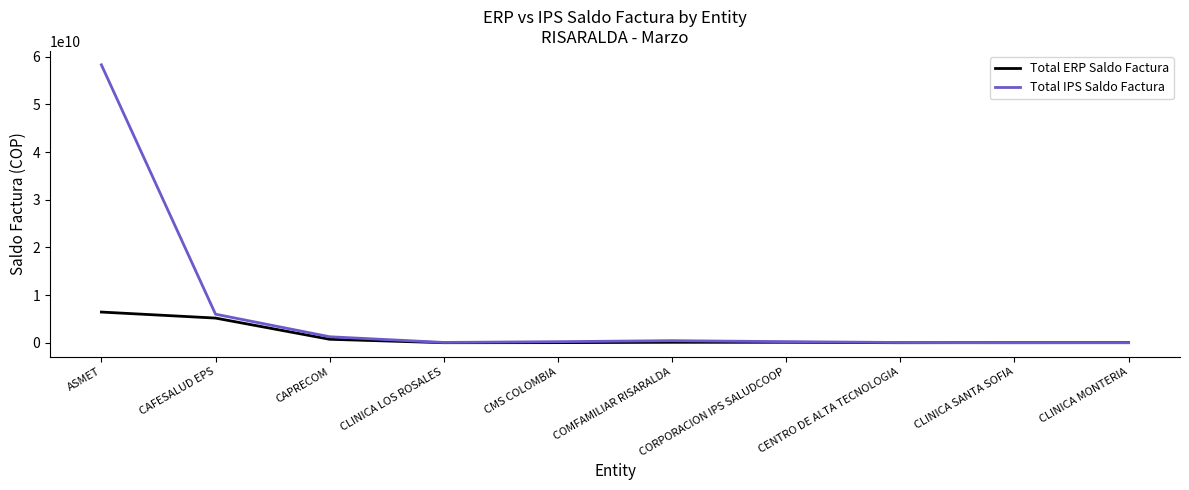

Which series has the largest range (max minus min)?

Total IPS Saldo Factura